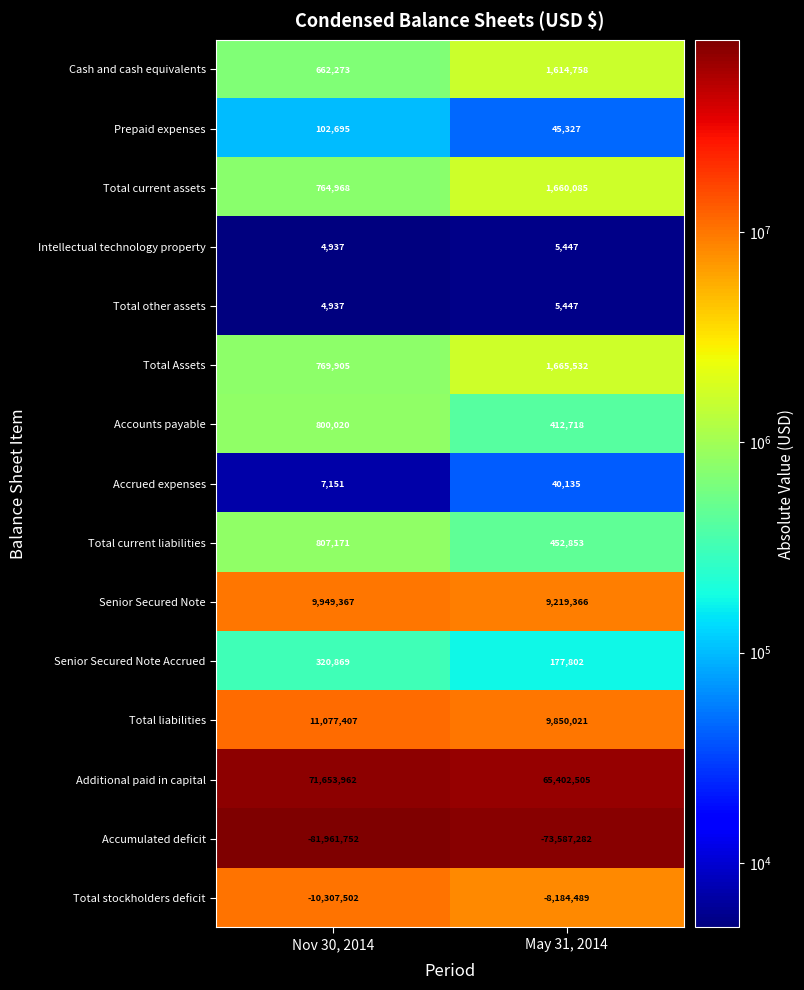

Reading right to left, list all the values displayed in this chart.

Cash and cash equivalents: May 31, 2014=1614758	Nov 30, 2014=662273
Prepaid expenses: May 31, 2014=45327	Nov 30, 2014=102695
Total current assets: May 31, 2014=1660085	Nov 30, 2014=764968
Intellectual technology property: May 31, 2014=5447	Nov 30, 2014=4937
Total other assets: May 31, 2014=5447	Nov 30, 2014=4937
Total Assets: May 31, 2014=1665532	Nov 30, 2014=769905
Accounts payable: May 31, 2014=412718	Nov 30, 2014=800020
Accrued expenses: May 31, 2014=40135	Nov 30, 2014=7151
Total current liabilities: May 31, 2014=452853	Nov 30, 2014=807171
Senior Secured Note: May 31, 2014=9219366	Nov 30, 2014=9949367
Senior Secured Note Accrued: May 31, 2014=177802	Nov 30, 2014=320869
Total liabilities: May 31, 2014=9850021	Nov 30, 2014=11077407
Additional paid in capital: May 31, 2014=65402505	Nov 30, 2014=71653962
Accumulated deficit: May 31, 2014=-73587282	Nov 30, 2014=-81961752
Total stockholders deficit: May 31, 2014=-8184489	Nov 30, 2014=-10307502